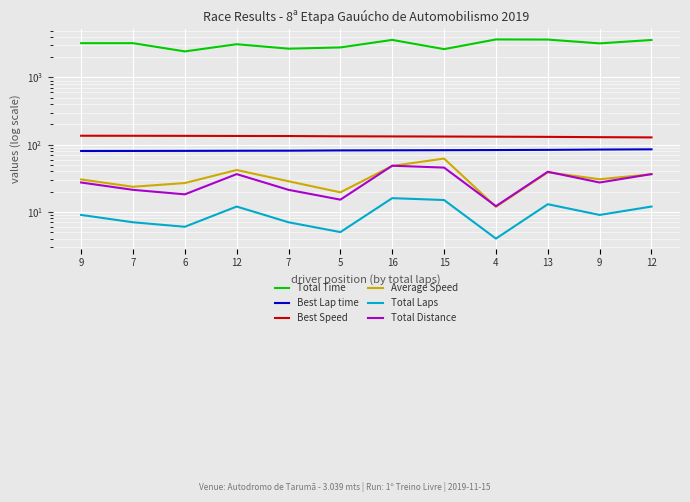

What is the difference between the second highest and minimum values in the Best Speed series?

7.4